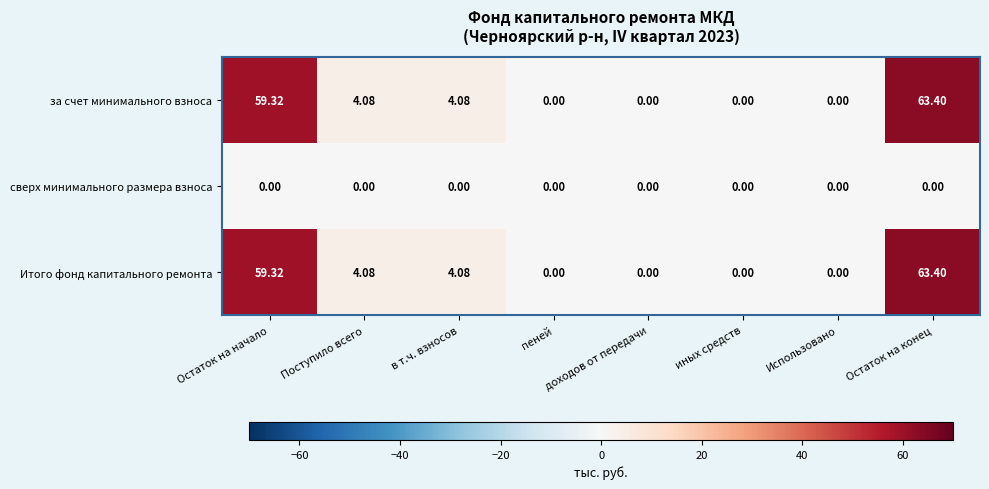

Which category has the highest value in the Итого фонд капитального ремонта series?

Остаток на конец